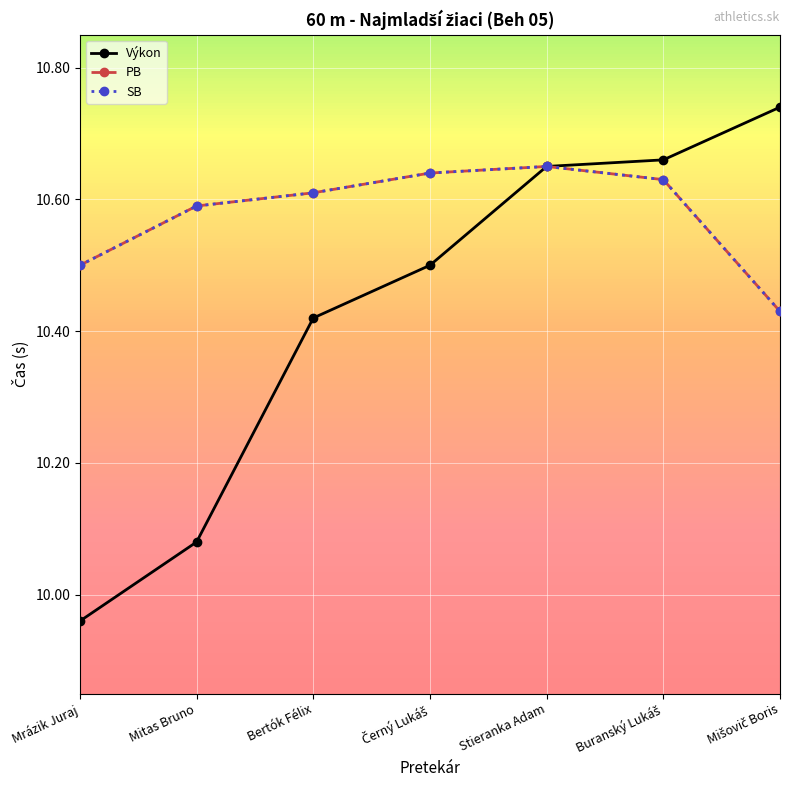

What is the difference between the second highest and second lowest values in the Výkon series?

0.6